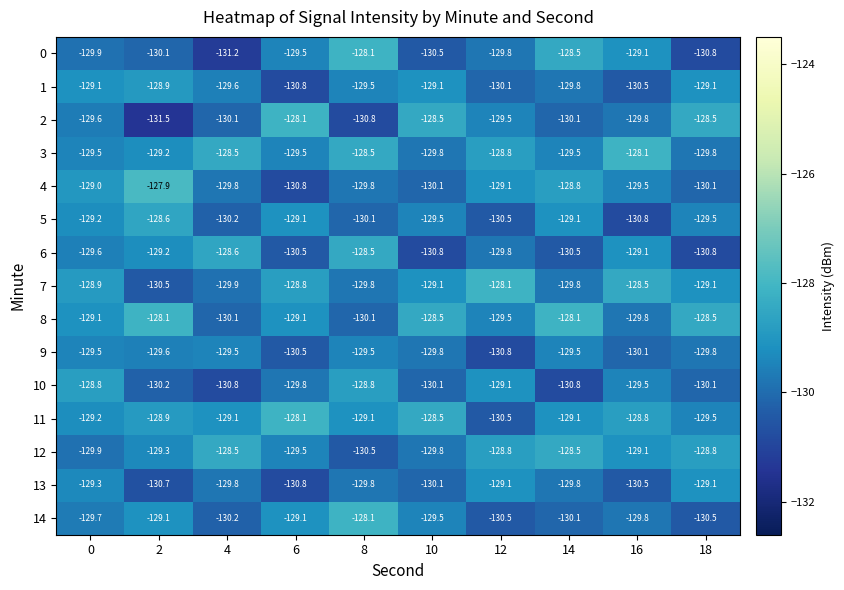

What is the difference between the second highest and minimum values in the 9 series?

1.3